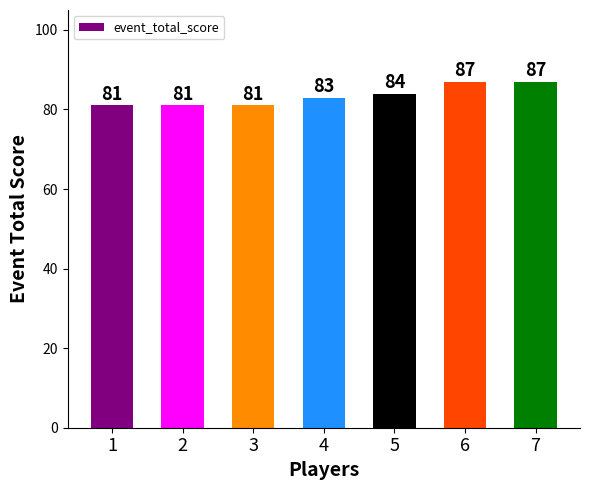

What is the approximate value at 5?

84